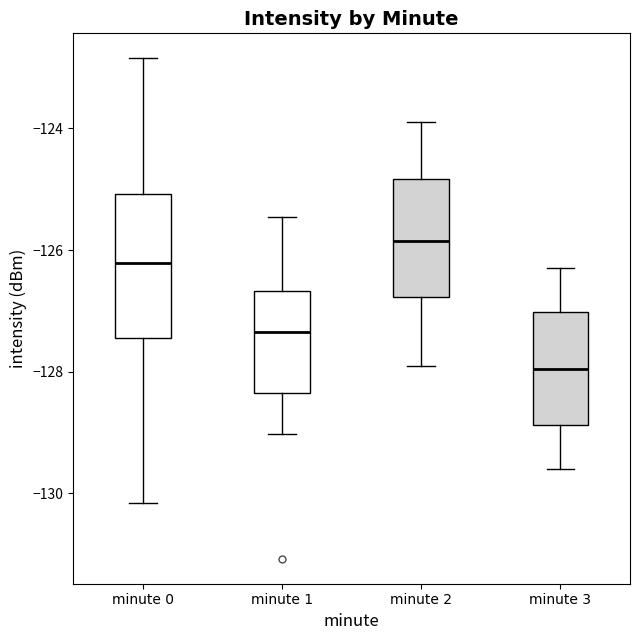

Reading left to right, read every box against the y-axis: the position of its median line, the range the box covers, and the ends of its whiskers. The values are not printed on the chart, so give them approximately, as read against the axis.

minute 0: median -126.2, box -127.4 to -125.0, whiskers -130.2 to -122.8
minute 1: median -127.4, box -128.4 to -126.6, whiskers -129.0 to -125.4
minute 2: median -125.8, box -126.8 to -124.8, whiskers -127.8 to -123.8
minute 3: median -128.0, box -128.8 to -127.0, whiskers -129.6 to -126.2